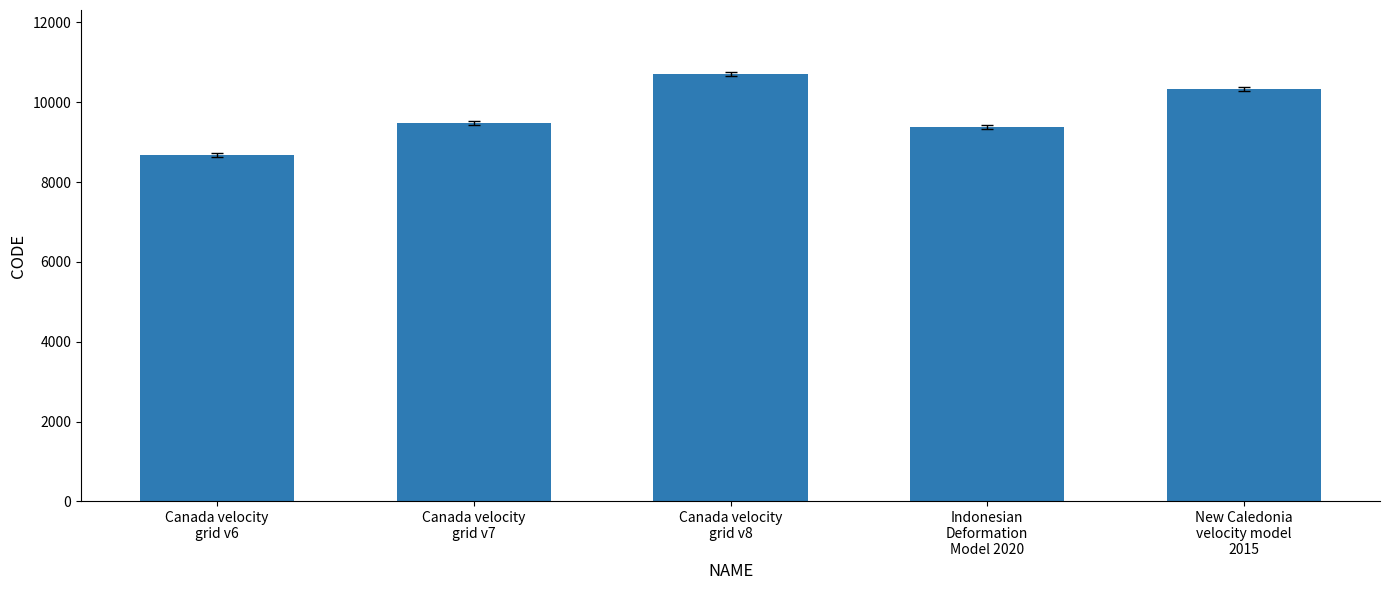

List the labels in order of value, smallest first.

Canada velocity
grid v6, Indonesian
Deformation
Model 2020, Canada velocity
grid v7, New Caledonia
velocity model
2015, Canada velocity
grid v8